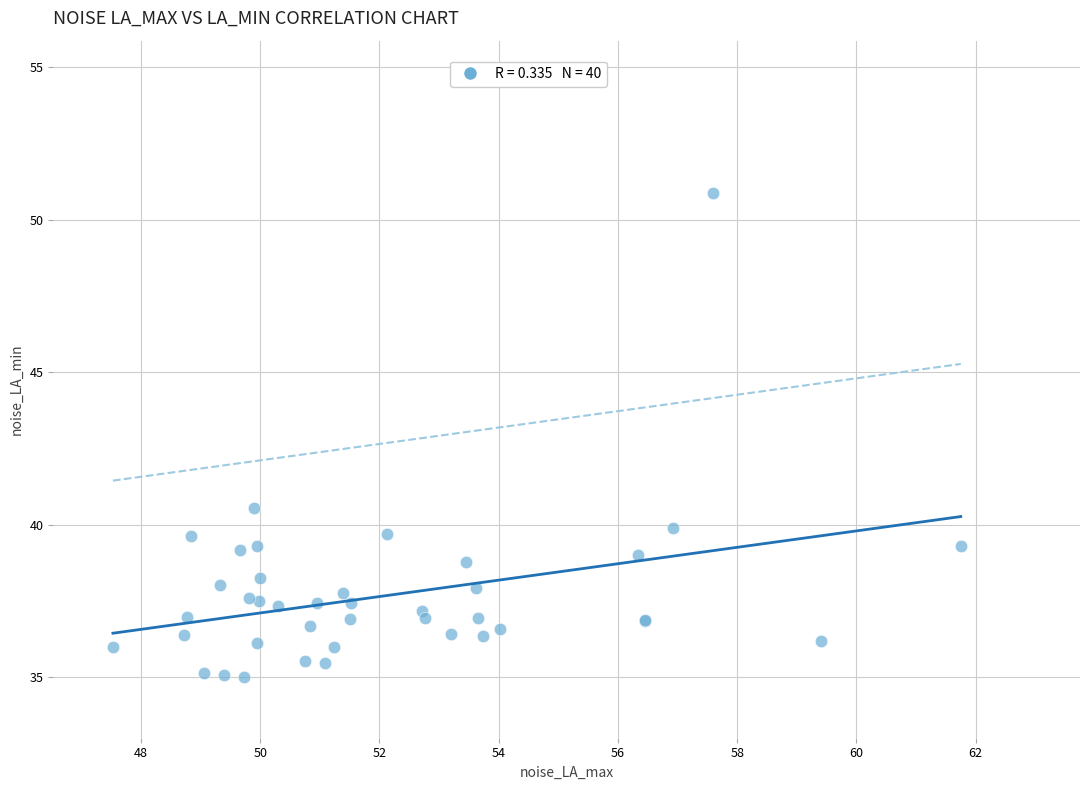

What Y value in the scatter plot is closest to 42?

40.5